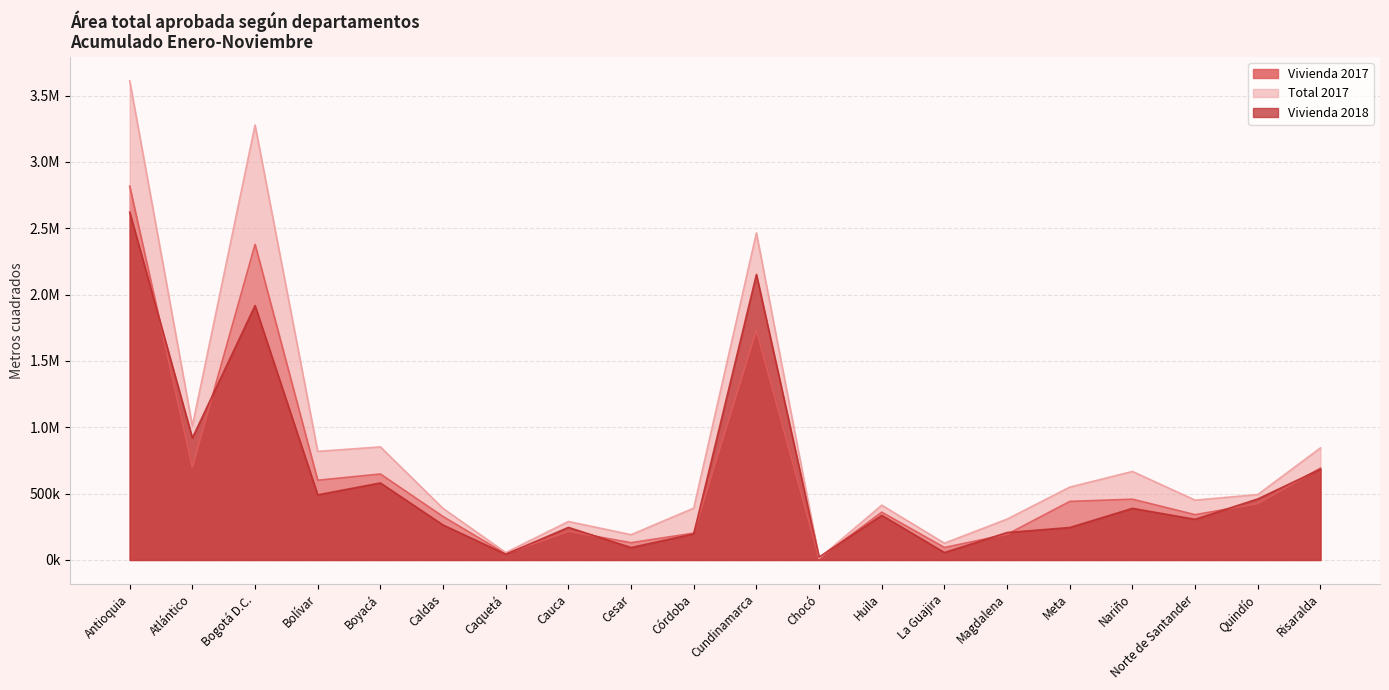

What is the difference between the Total 2017 values at Cesar and La Guajira?

64102